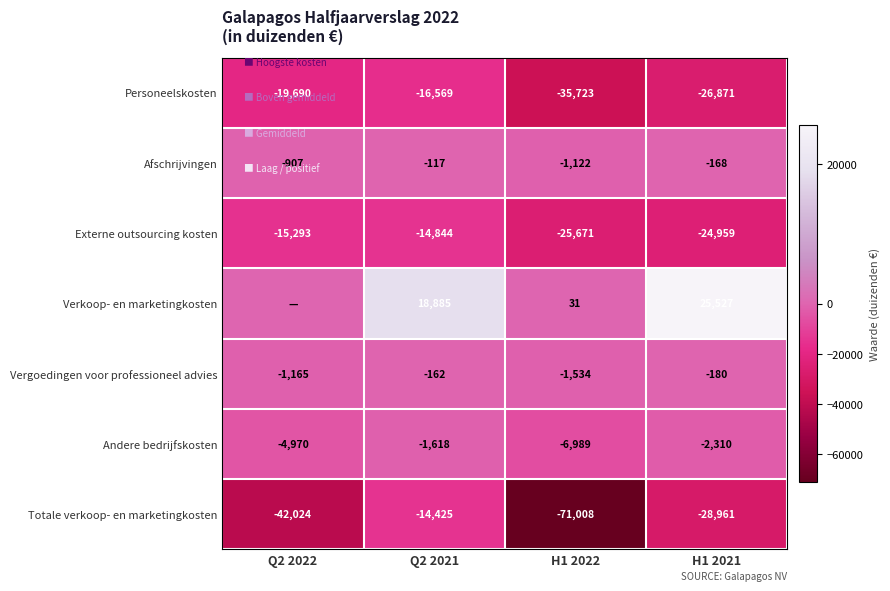

Count the number of categories in the chart.

4